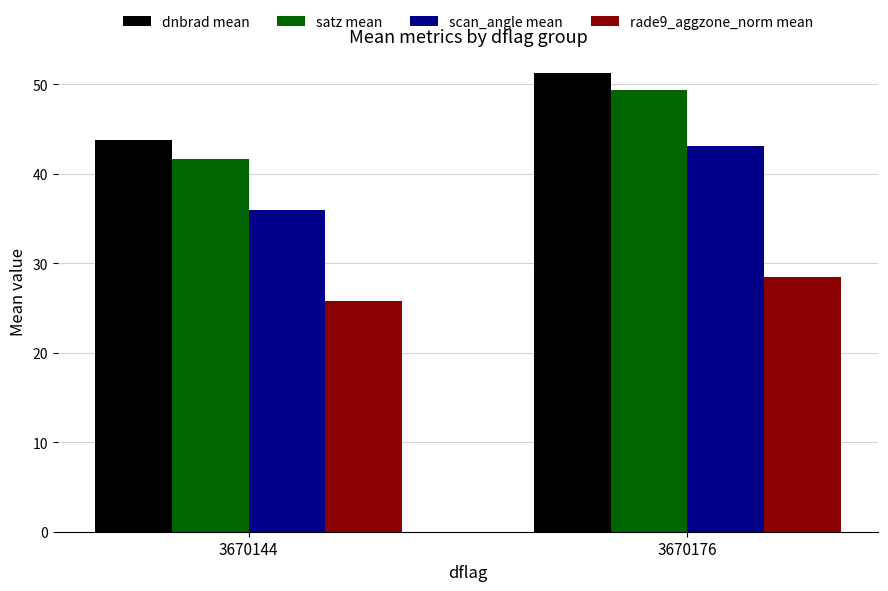

Which series has the widest spread of values?

satz mean